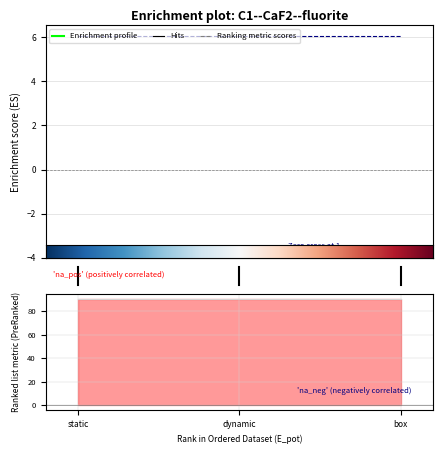

The E_coh series shows -1.6 at 1. True or false?

False